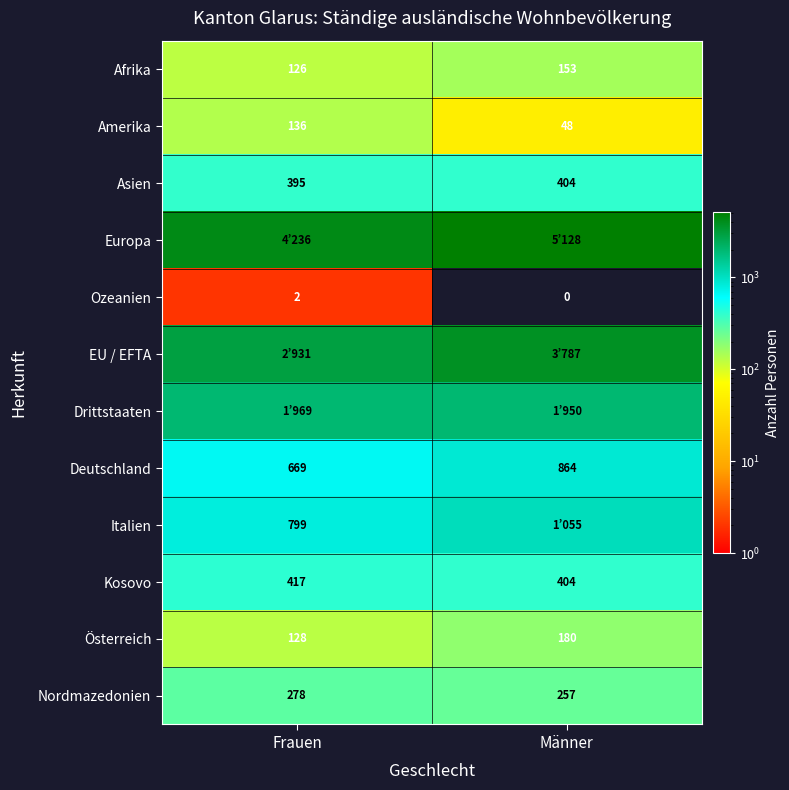

What is the difference between the maximum and minimum values in the Asien series?

9